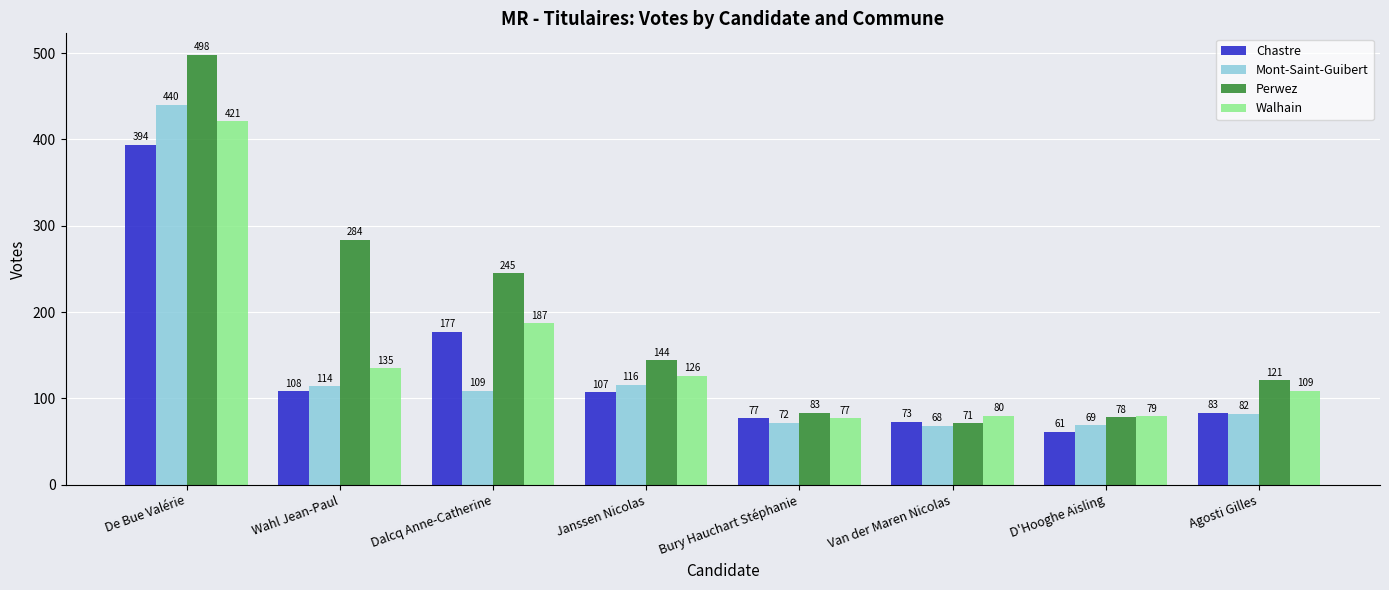

At which label is Perwez closest to 284?

Wahl Jean-Paul